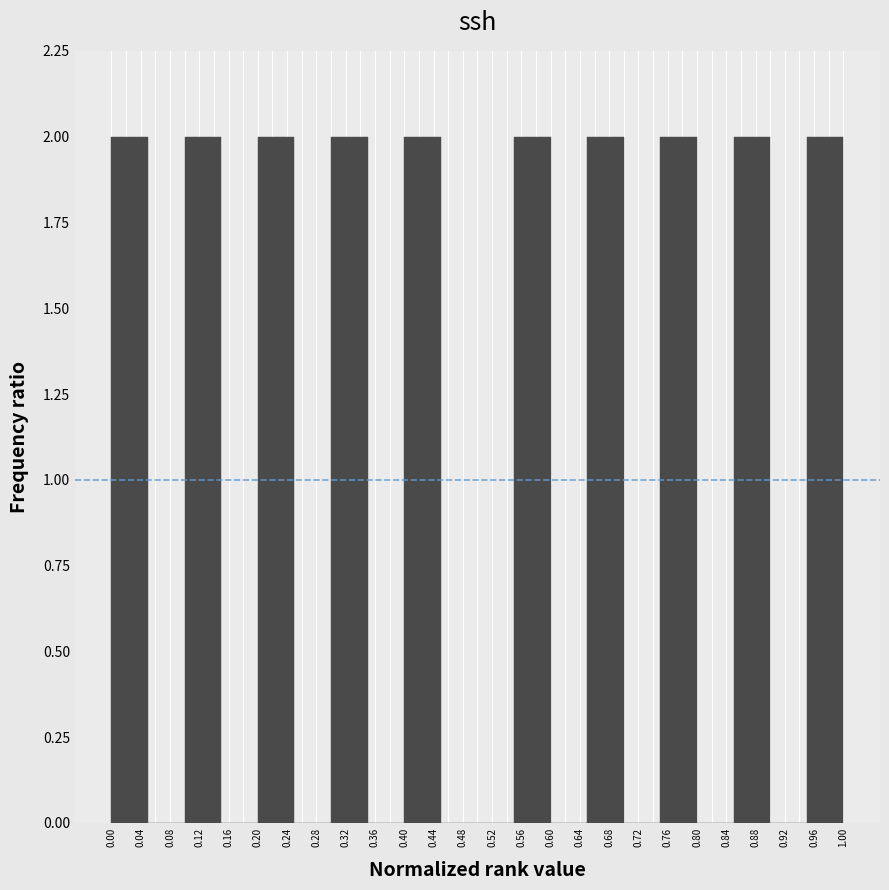

How tall is the bar that spans 0.20 to 0.25 on the x-axis? The values are not printed on the chart, so give them approximately, as read against the axis.

2